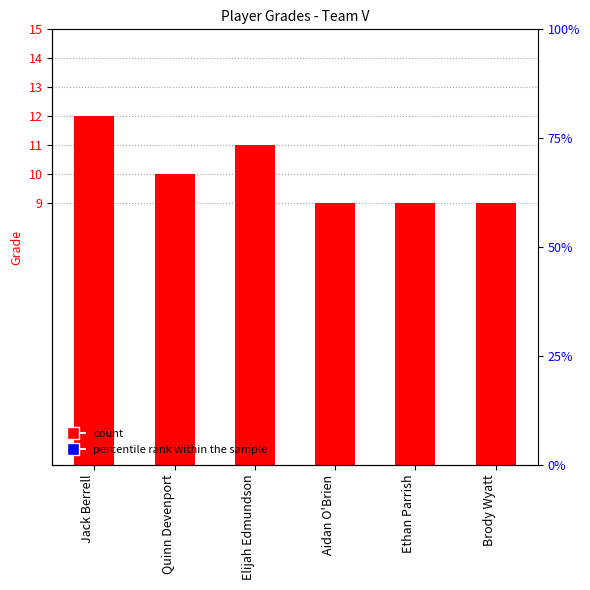

Which has a higher value, Elijah Edmundson or Quinn Devenport?

Elijah Edmundson